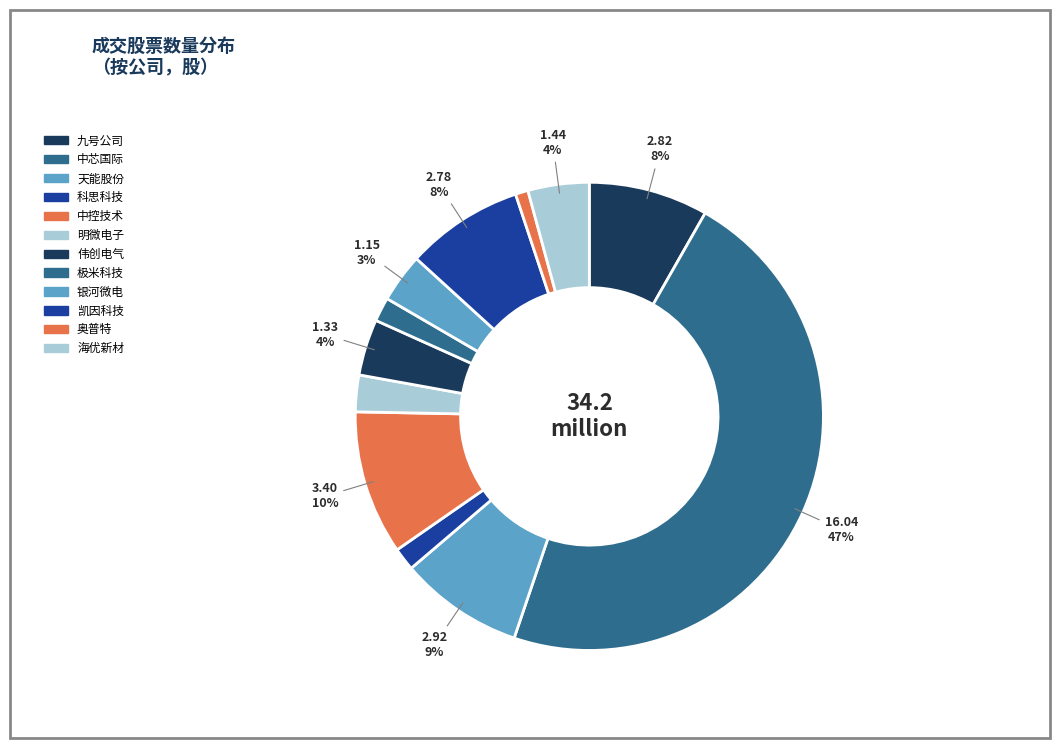

To the nearest percent, what is the combined percentage of 中芯国际 and 明微电子?

49%